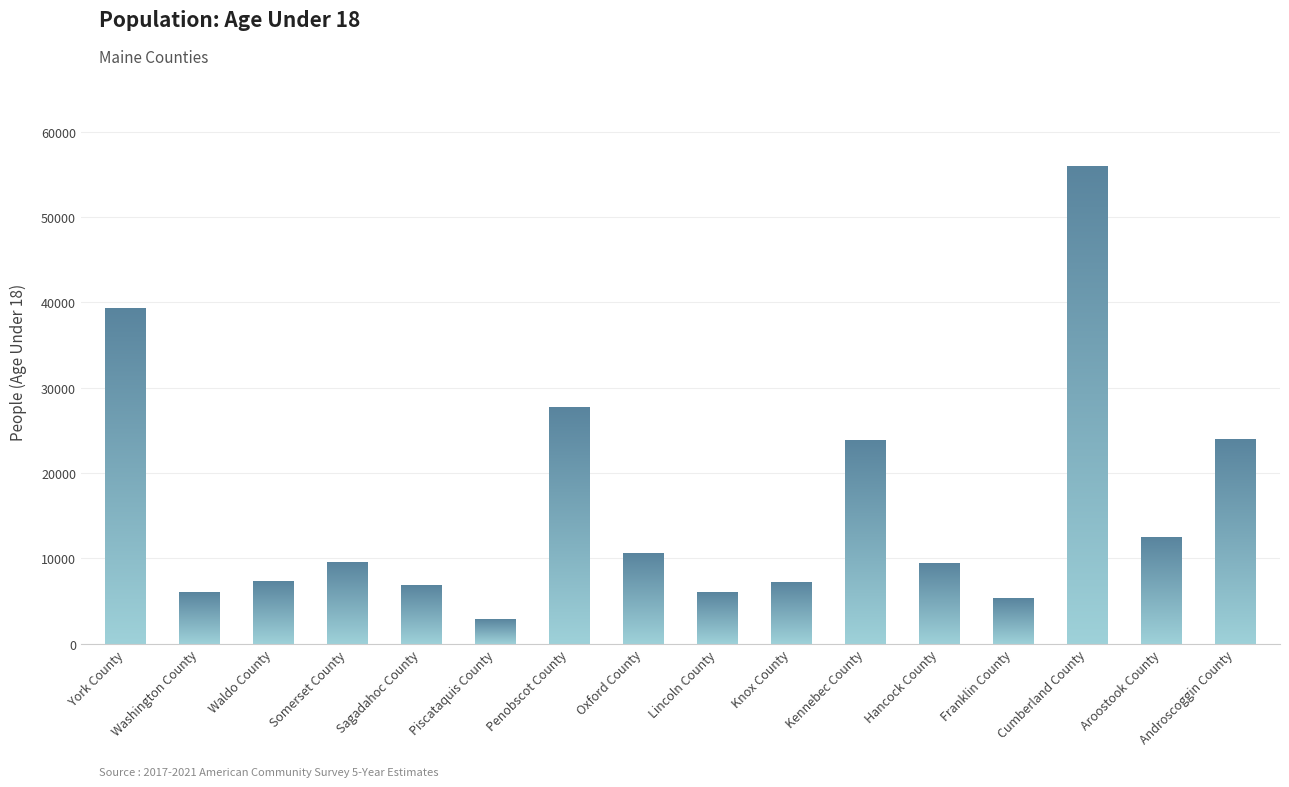

What is the value of the 6th bar from the left?

2873